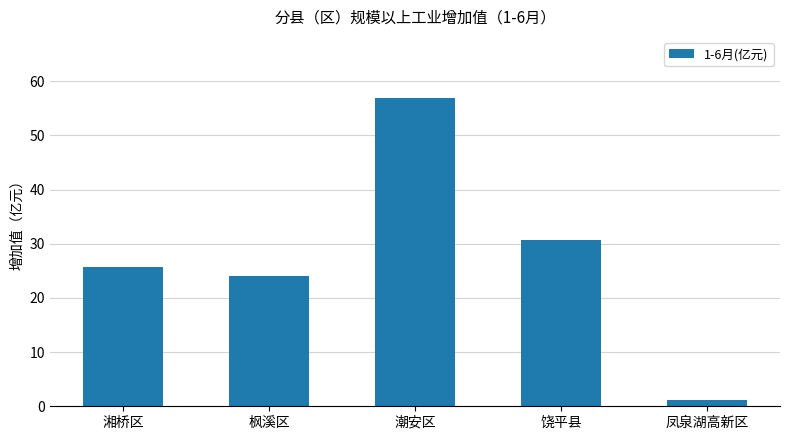

List the labels in order of value, smallest first.

凤泉湖高新区, 枫溪区, 湘桥区, 饶平县, 潮安区